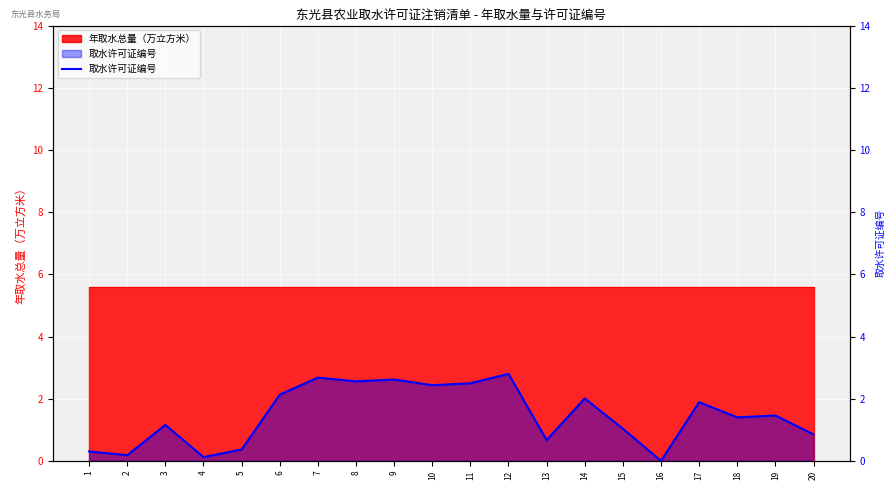

The chart shows a value of 1.2 at 16. True or false?

False